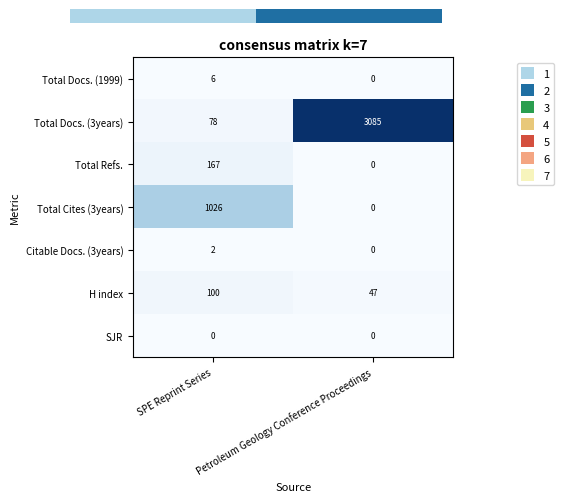

Where is Total Docs. (3years) nearest to the value 1581?

SPE Reprint Series